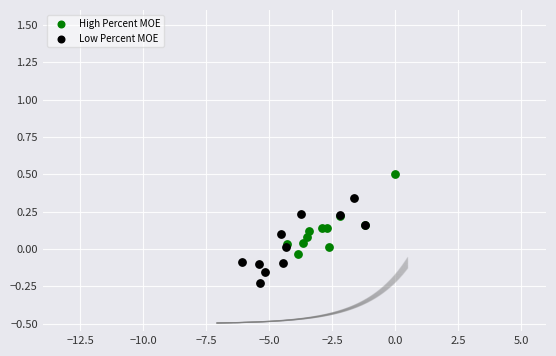

Which series reaches the minimum Y coordinate?

Low Percent MOE